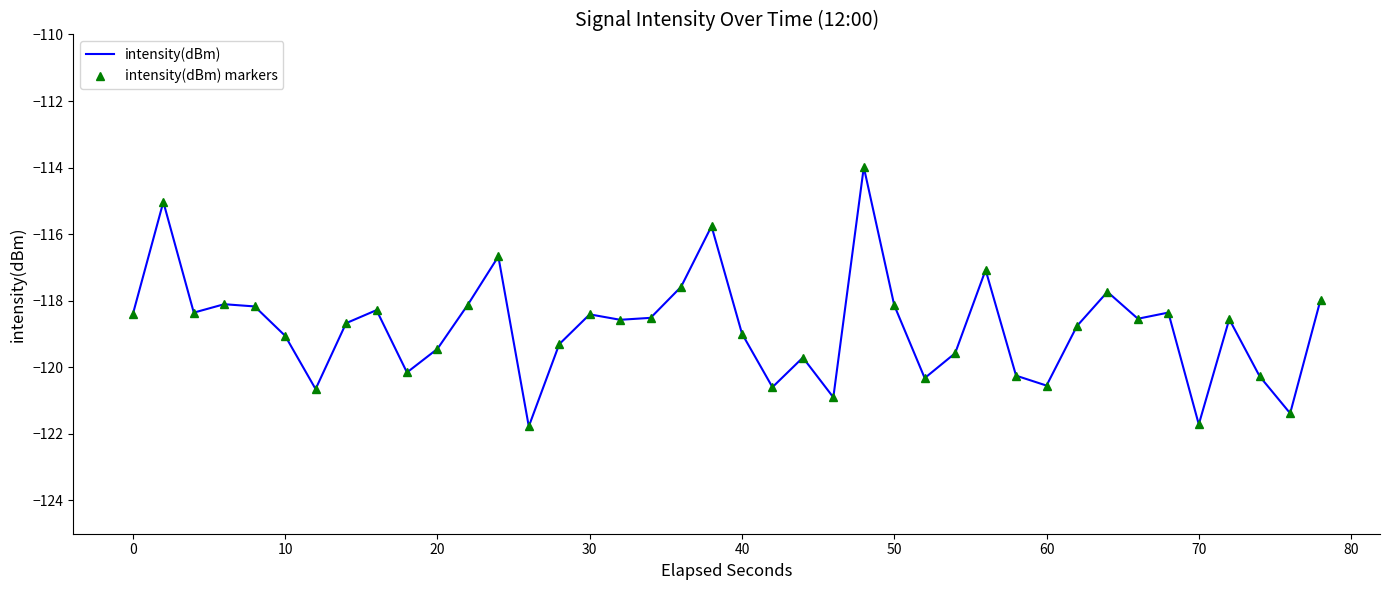

True or false: intensity(dBm) markers and intensity(dBm) intersect in this chart.

False